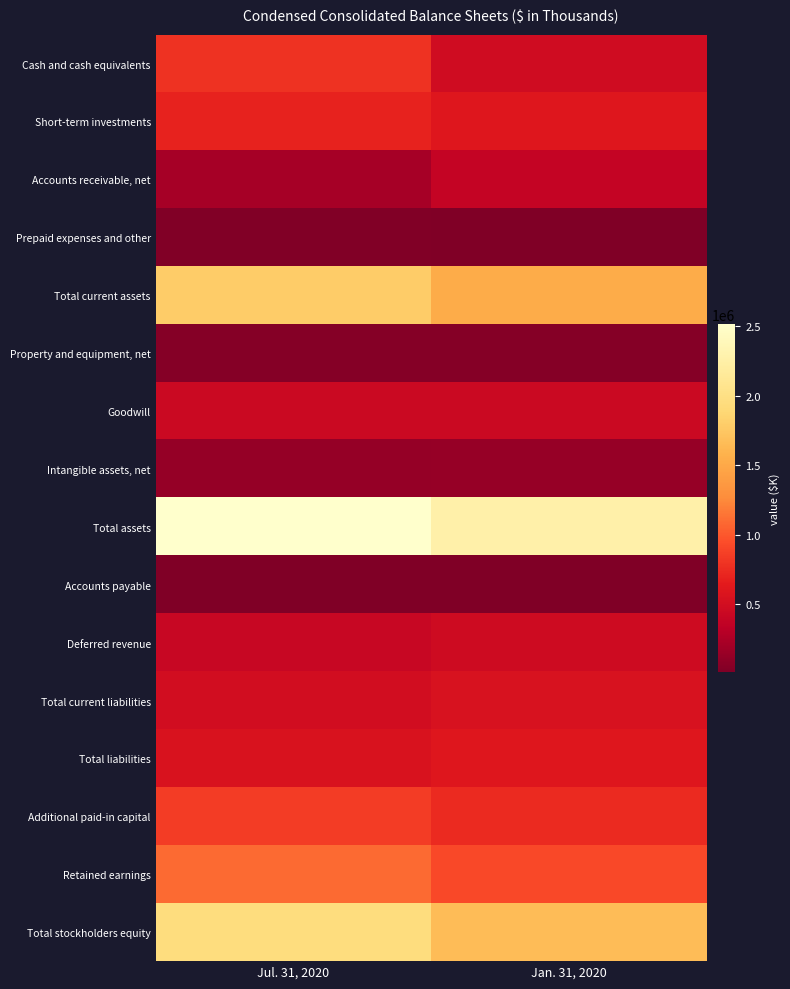

What is the total value across all series at Jan. 31, 2020?

10905479